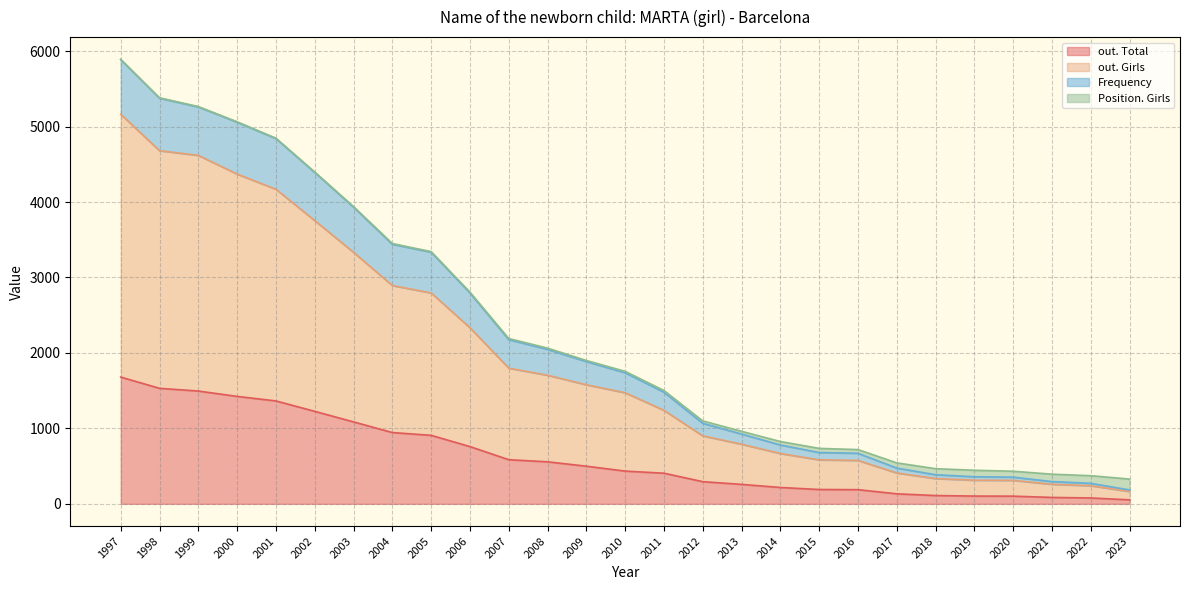

The out. Total series shows 2207 at 1999. True or false?

False